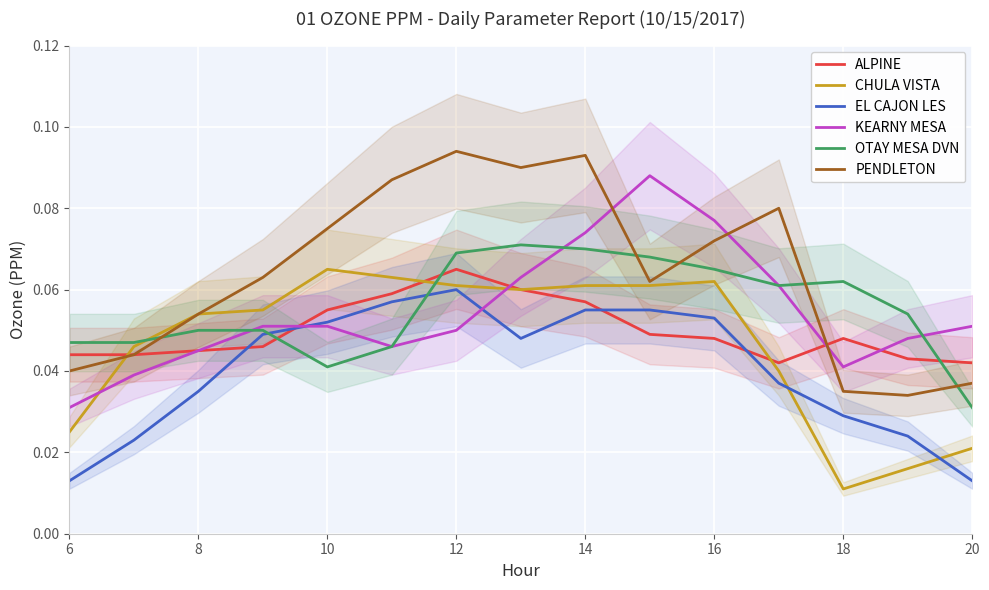

Is it true that KEARNY MESA equals 0.0 at 12?

False